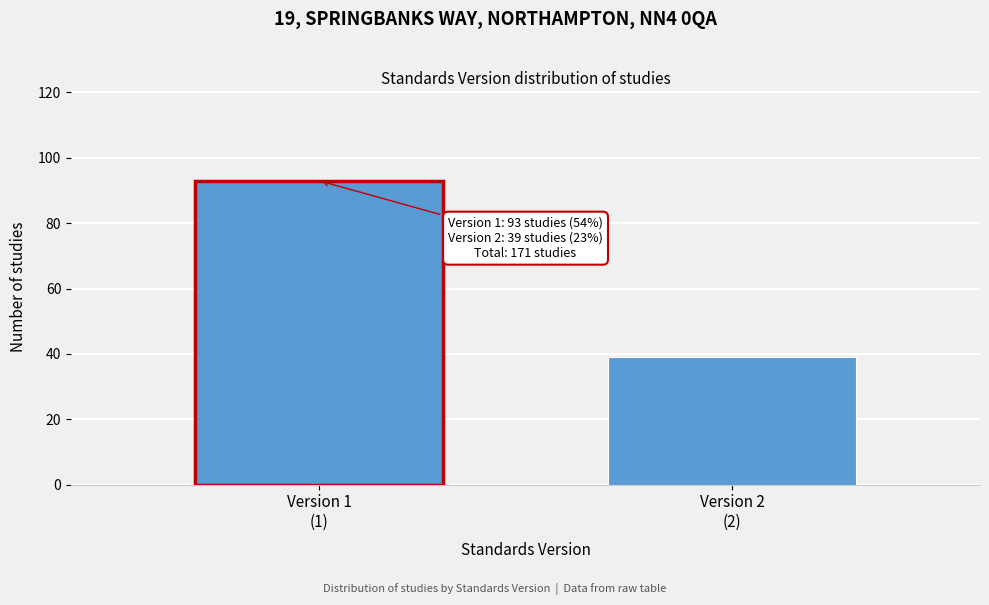

Reading left to right, transcribe all the data shown in this chart.

93	39